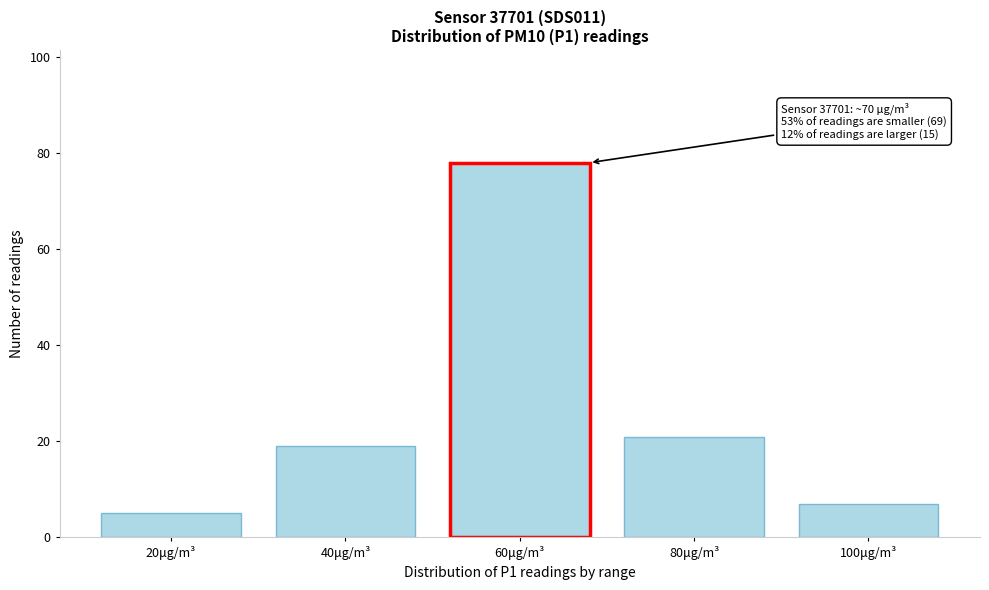

Reading left to right, what are all the values shown in this chart?

5	19	78	21	7